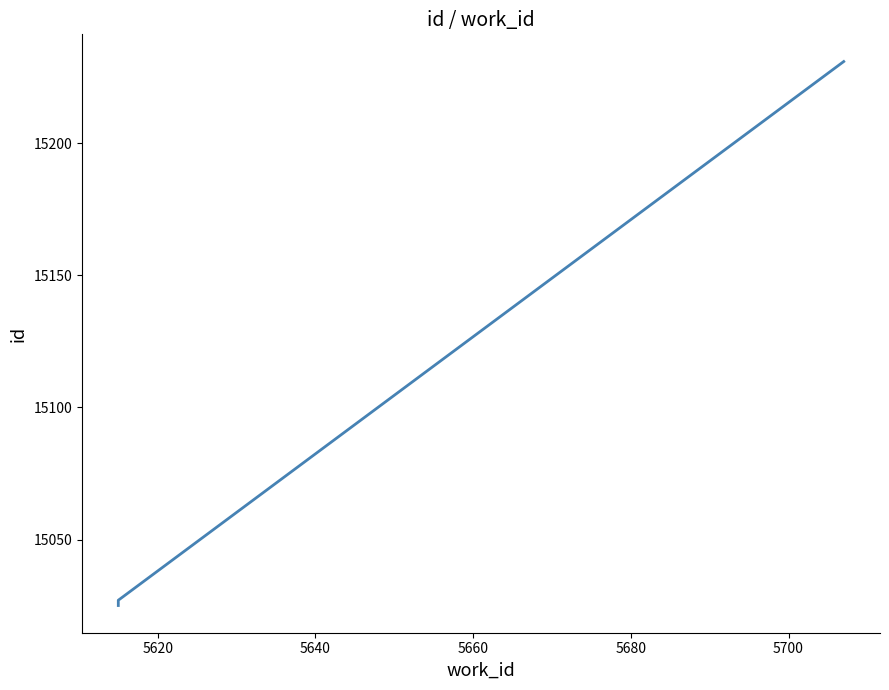

Is this an area chart (filled region under the line)?

No